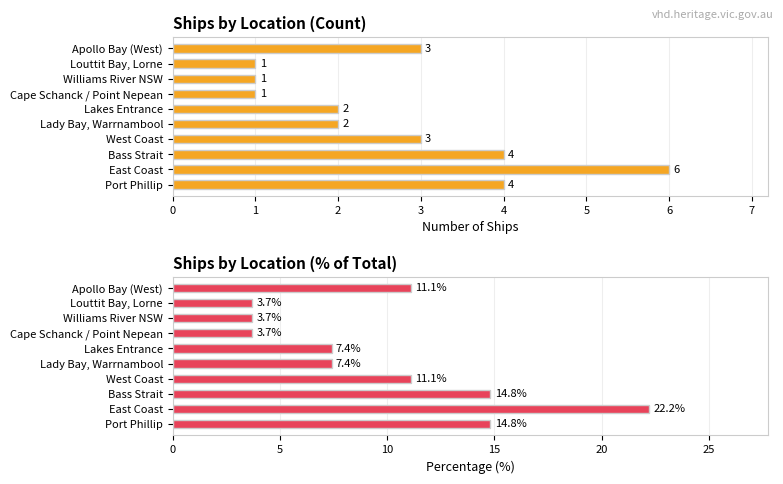

What is the difference between the Percentage of Total values at Port Phillip and Williams River NSW?

11.1